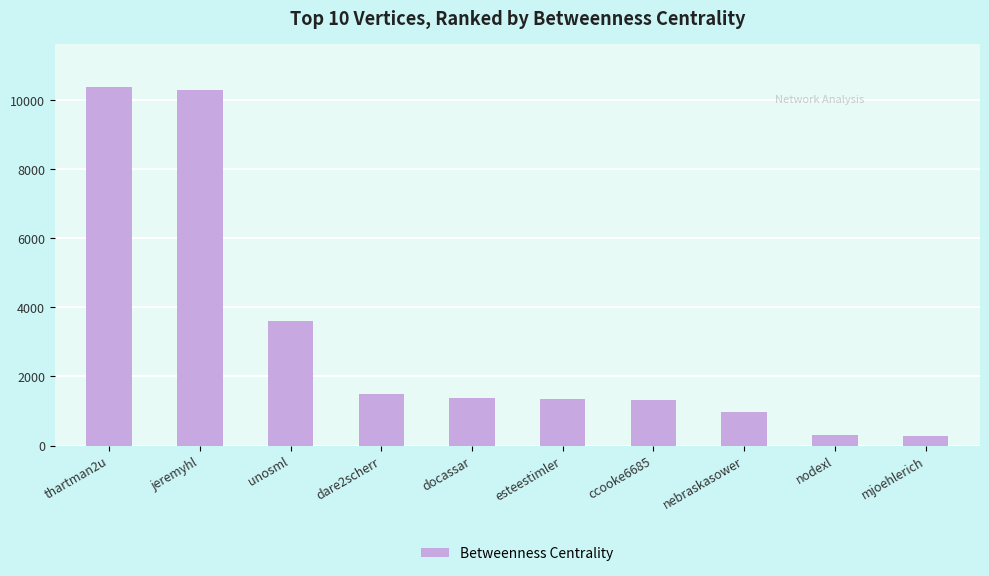

What is the smallest value displayed?

279.2